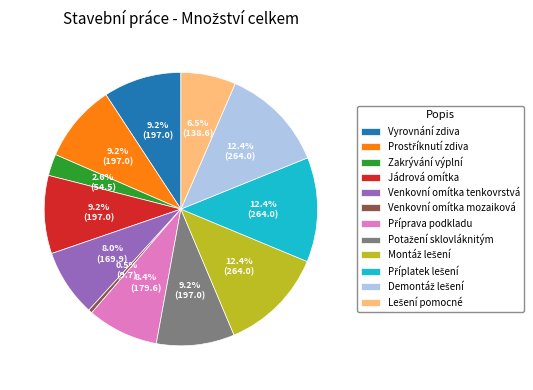

Does any single category account for the majority?

No